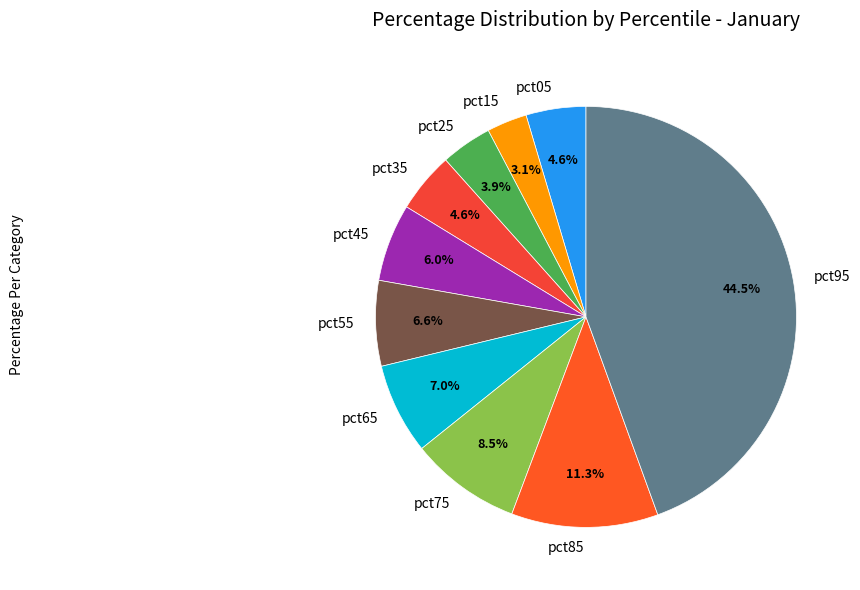

Does pct65 represent more than half of the total?

No